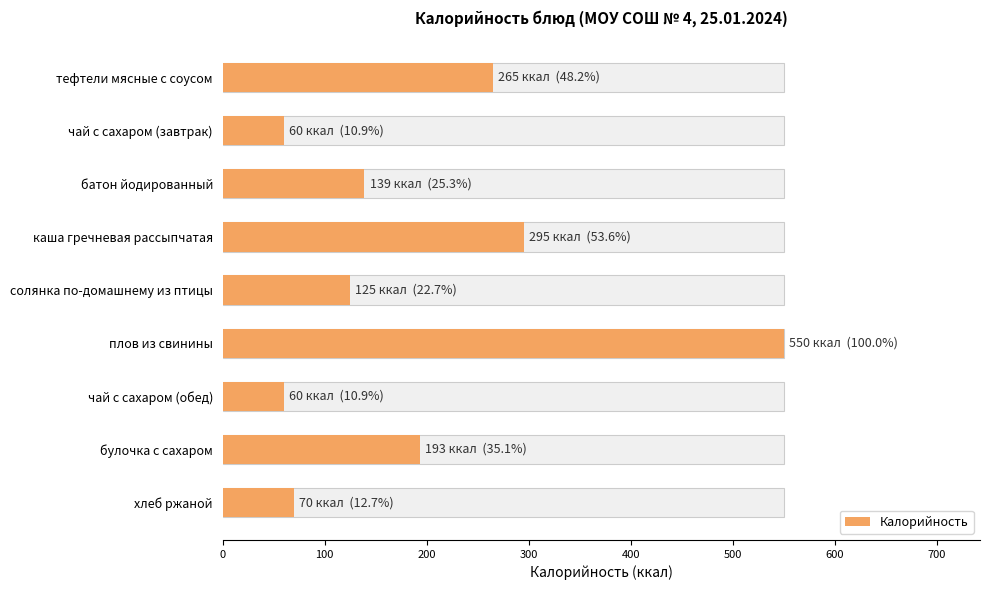

What is the smallest value displayed?

60